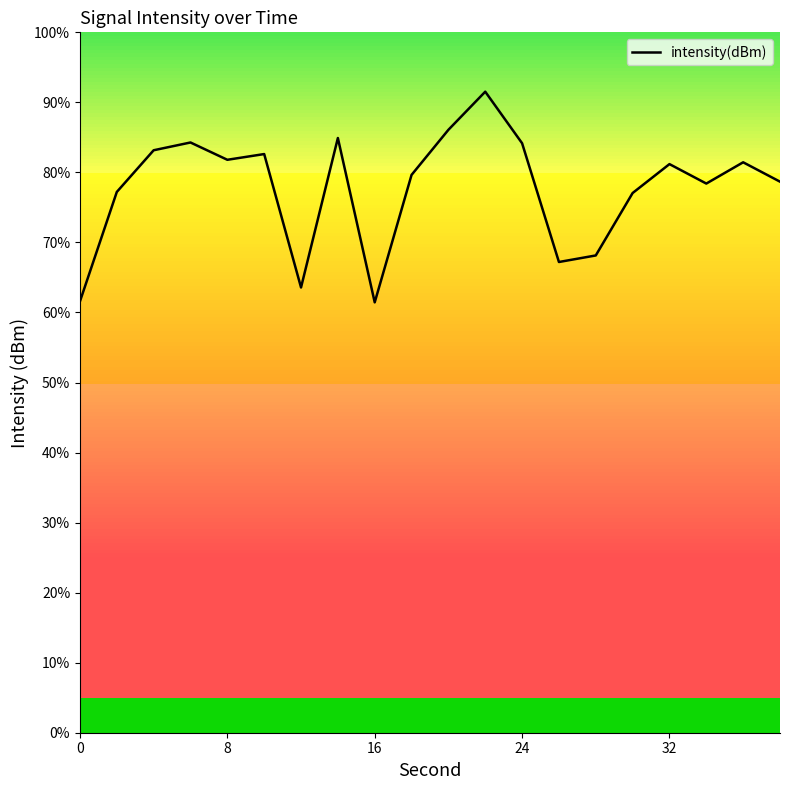

Does the chart display data point markers on the line(s)?

No